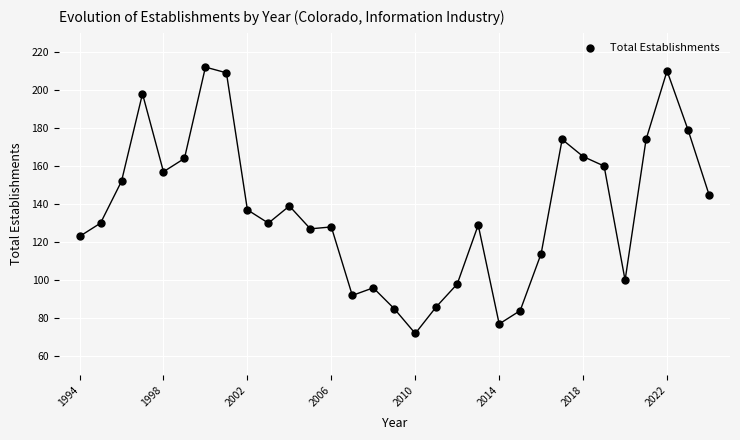

What is the range of Y values (max minus min)?

140